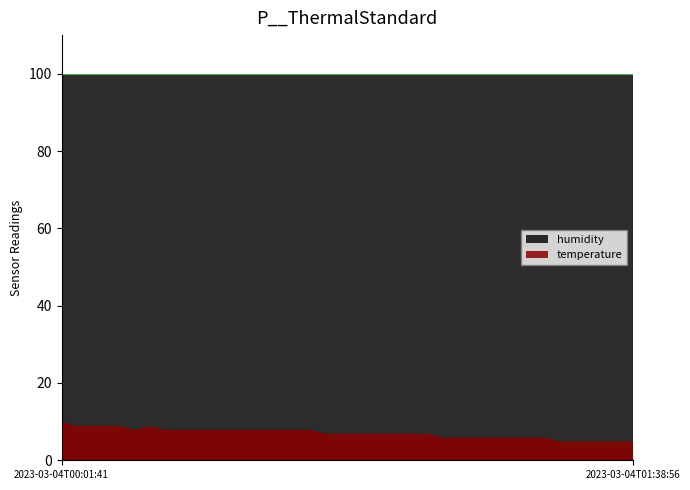

Between 2023-03-04T00:31:22 and 2023-03-04T00:44:08, which series saw the biggest shift?

temperature